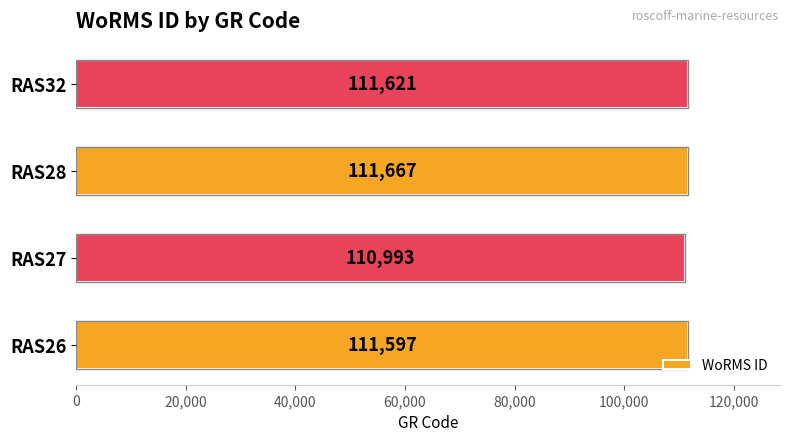

The chart shows a value of 111597 at RAS26. True or false?

True